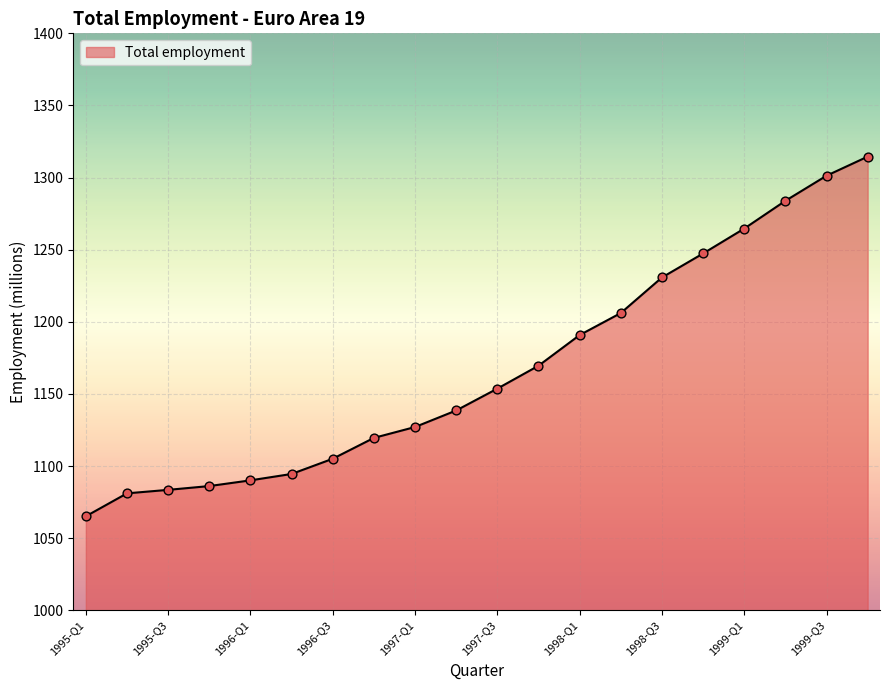

What is the minimum value shown in the chart?

1065.1